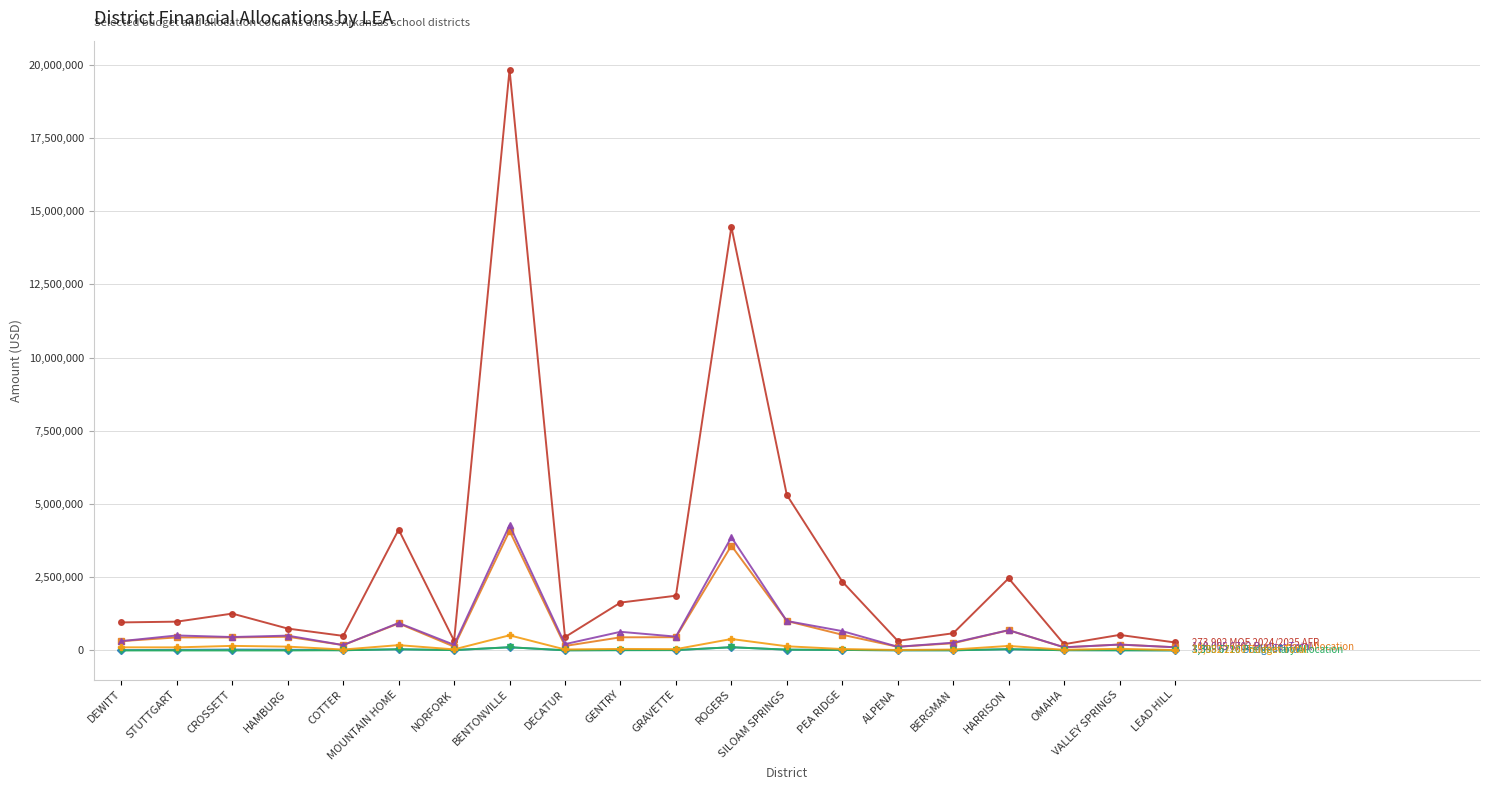

Which category has the highest value across all series?

BENTONVILLE